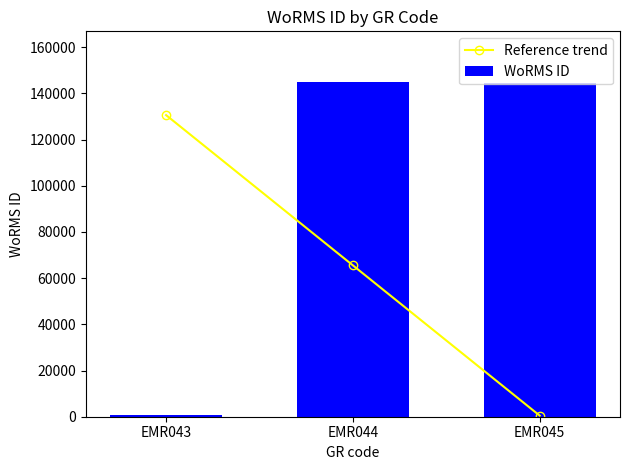

Which category has the highest value in the WoRMS ID series?

EMR044